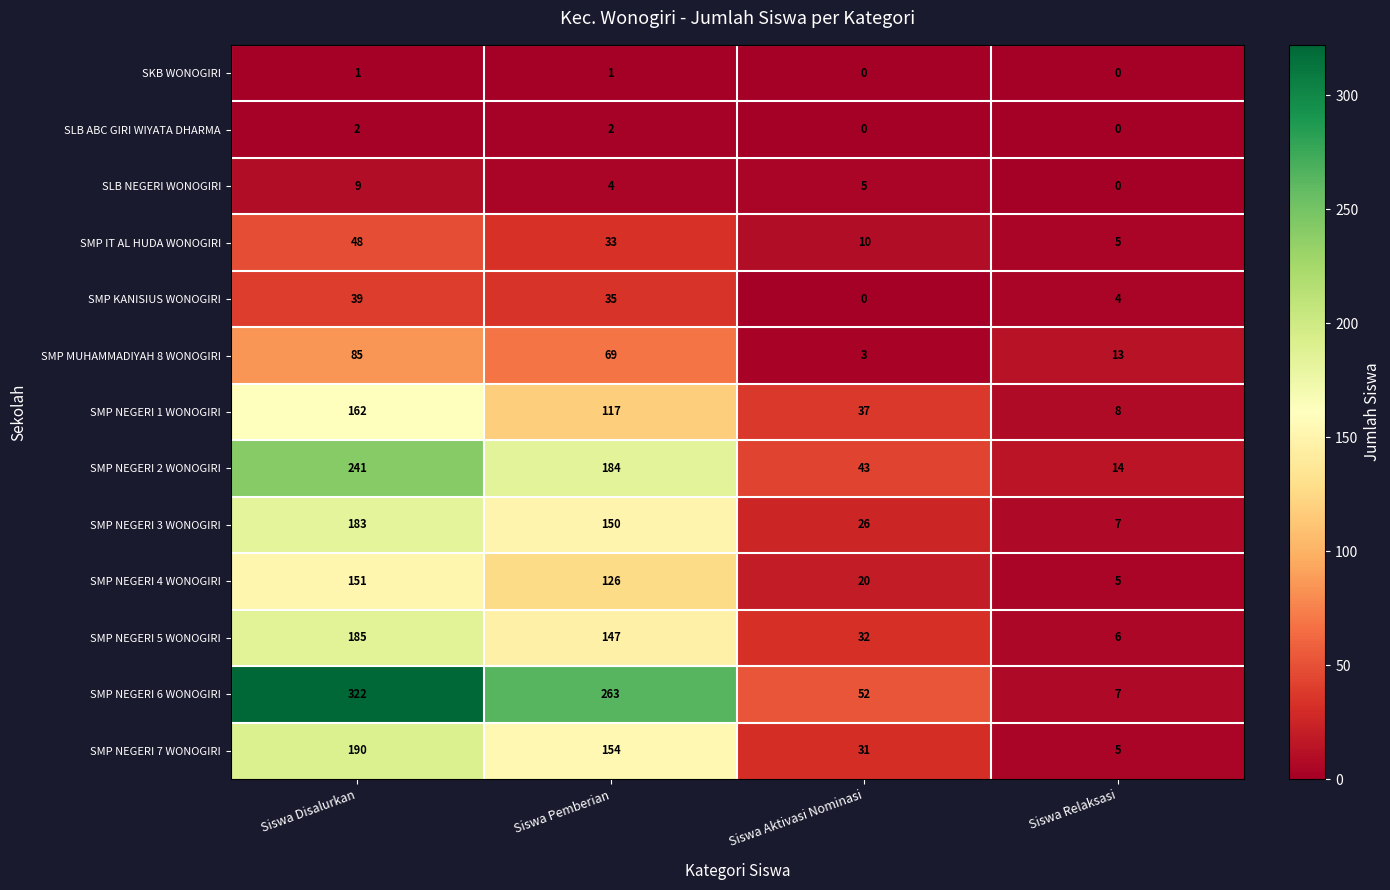

What is the greatest value displayed?

322